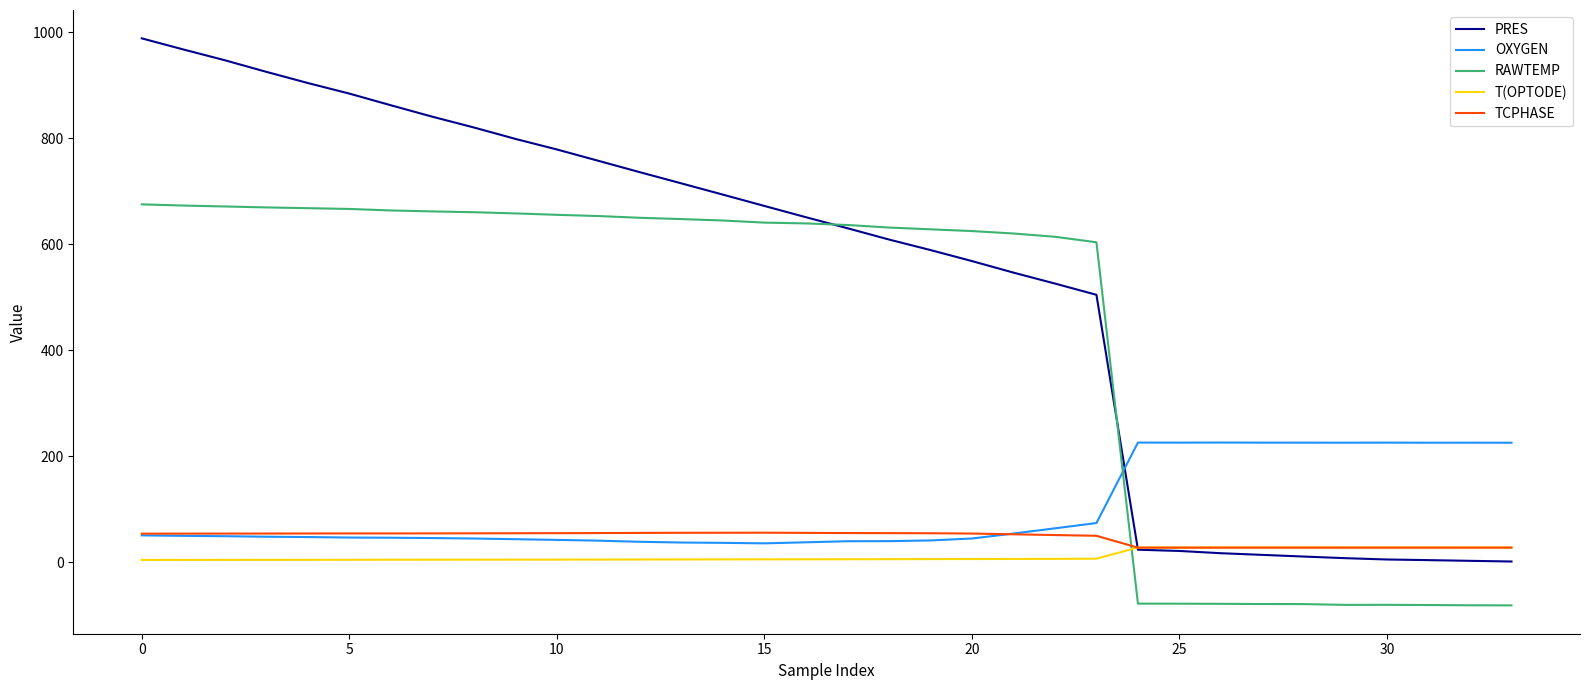

Which series has the largest range (max minus min)?

PRES